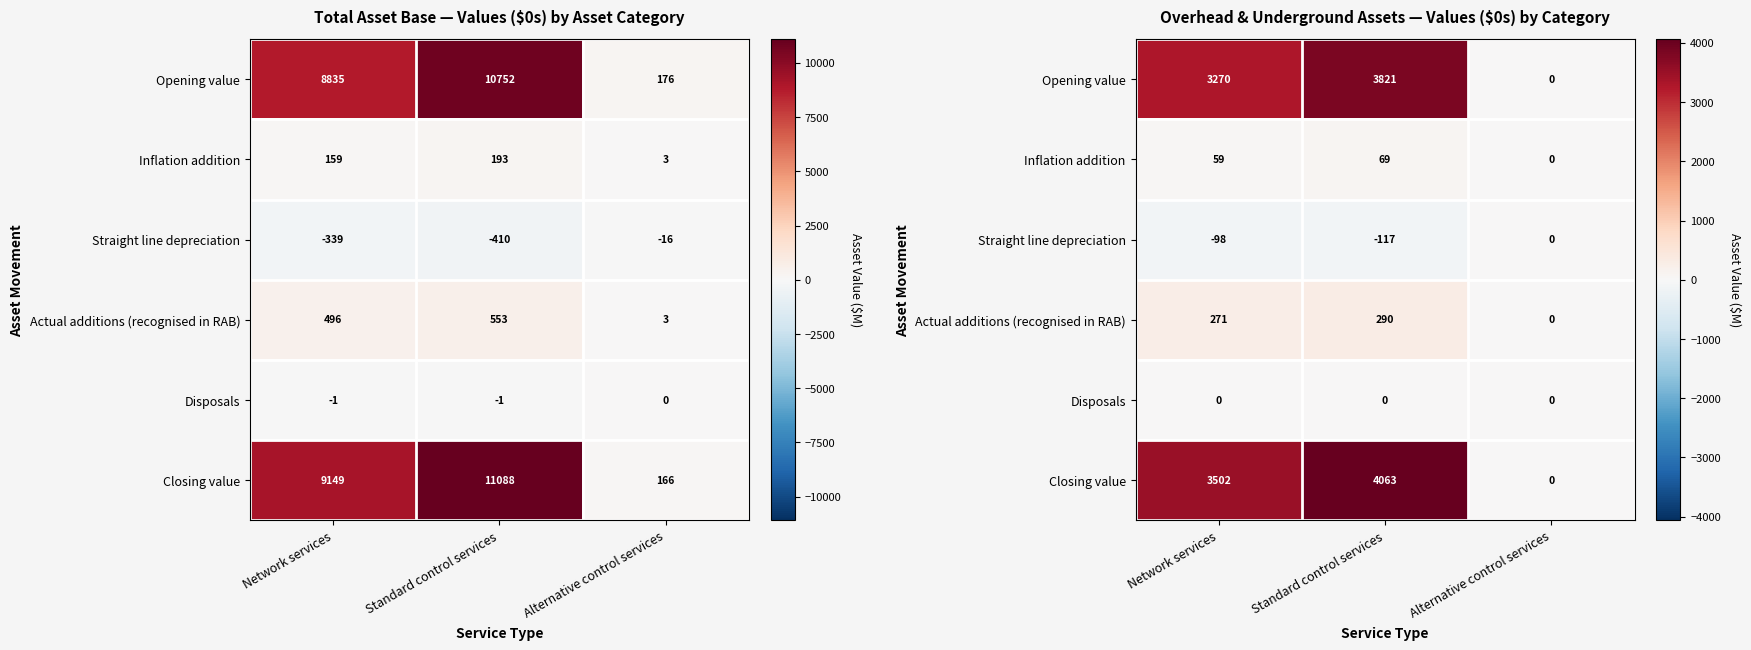

What is the difference between the highest and lowest values at Standard control services?

4179.9